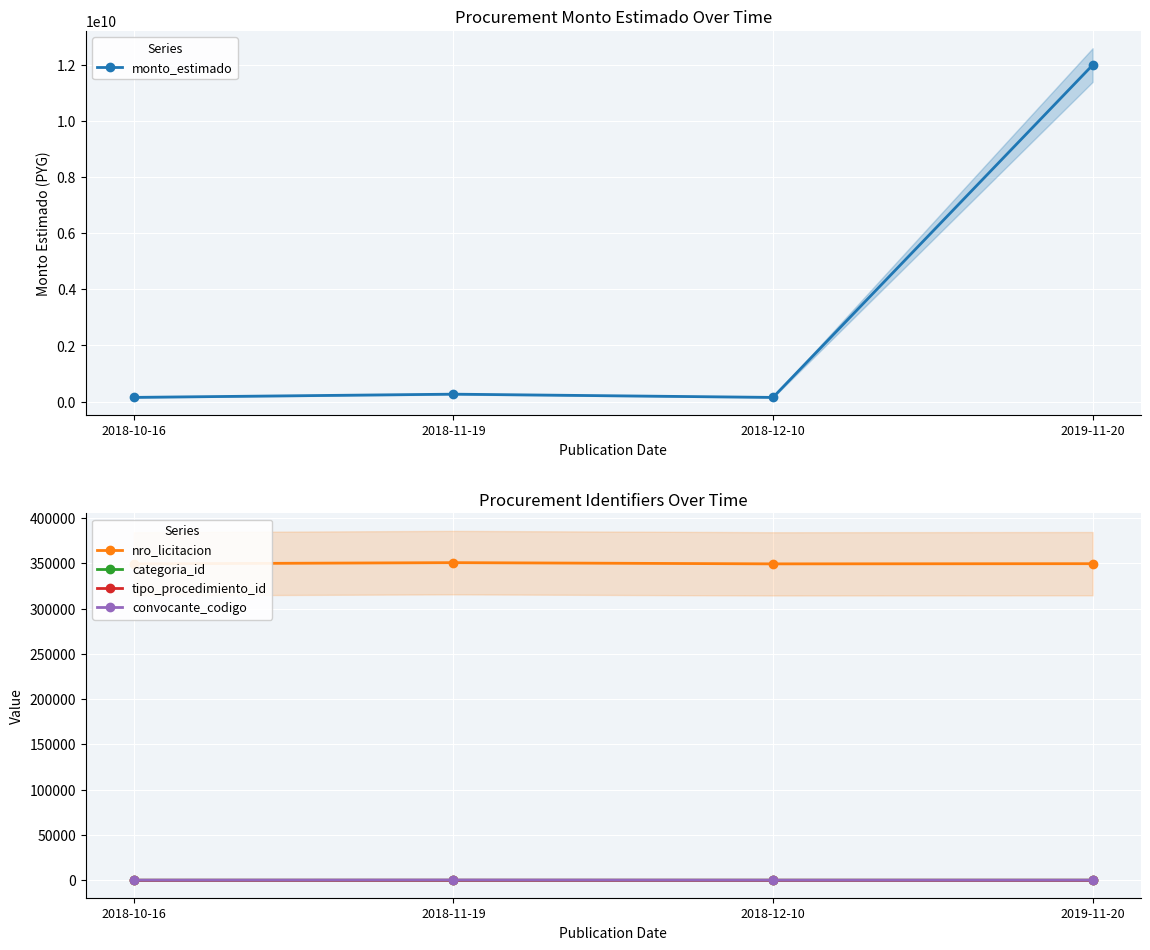

Reading right to left, what are all the values shown in this chart?

monto_estimado: 11992713309	149300000	264759568	150000000
nro_licitacion: 349612	349406	350752	349402
categoria_id: 37	34	18	38
tipo_procedimiento_id: 5	1	3	1
convocante_codigo: 108	108	235	108